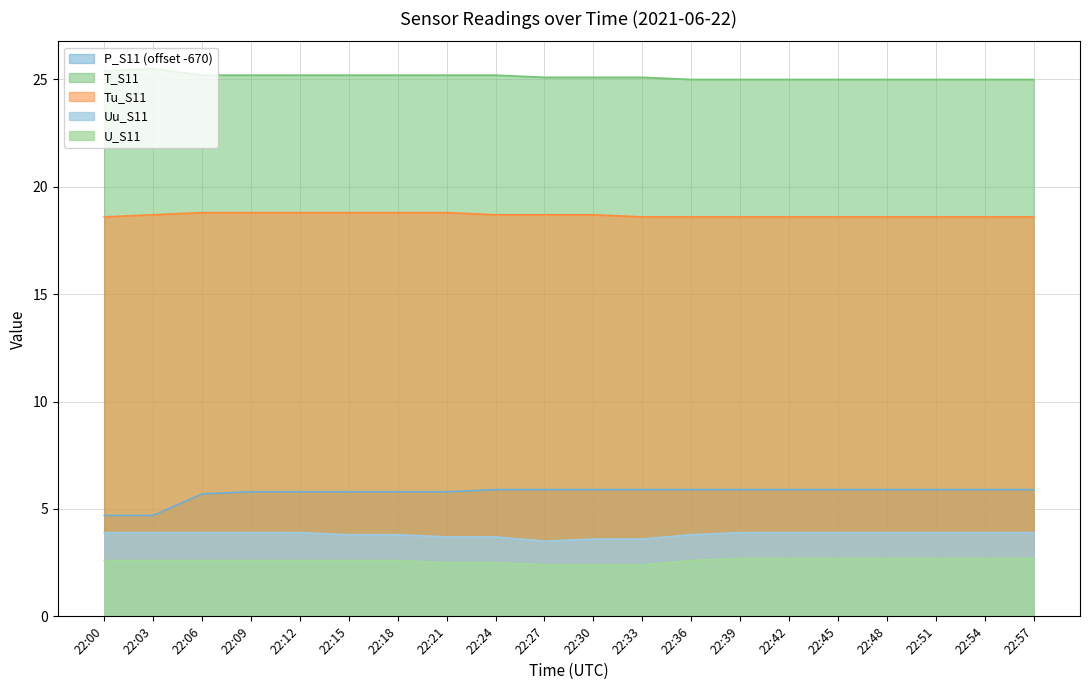

What is the average value of the Uu_S11 series?

3.8